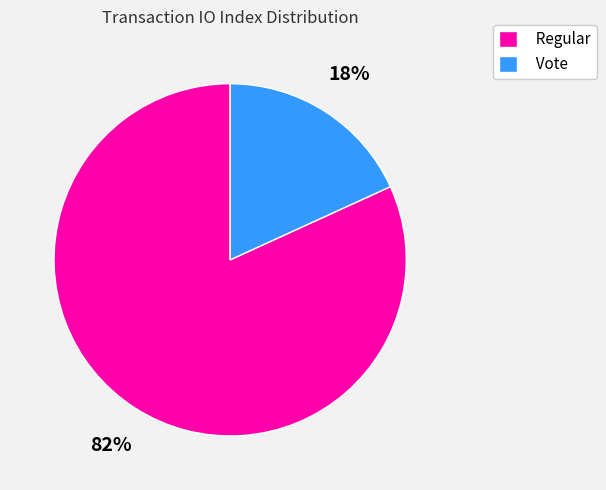

Does Regular represent more than half of the total?

Yes